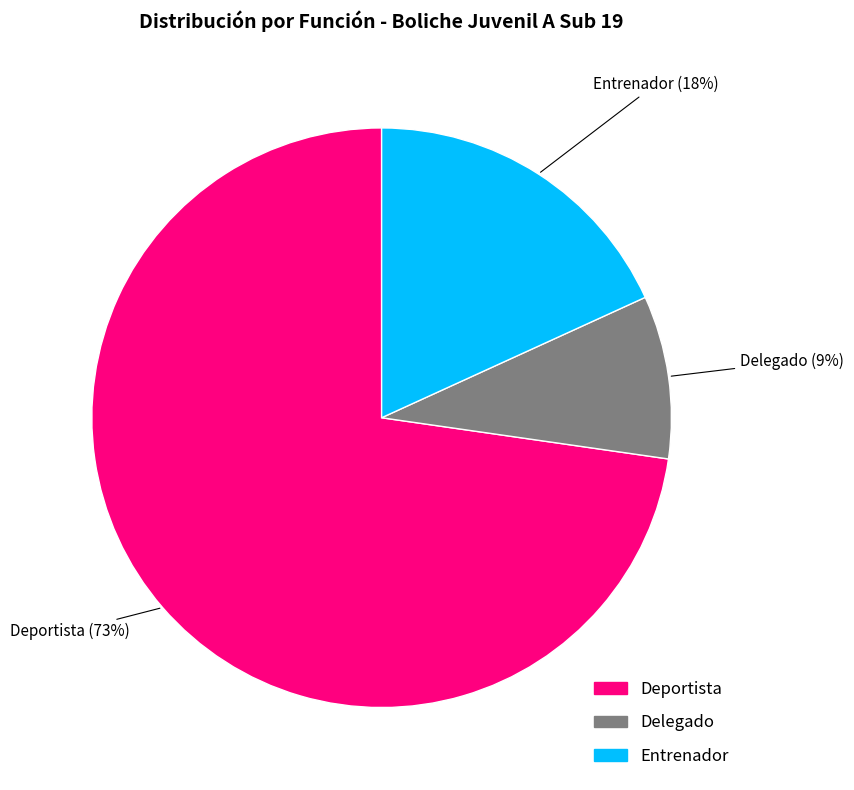

Combined, do Delegado and Deportista account for over 50%?

Yes